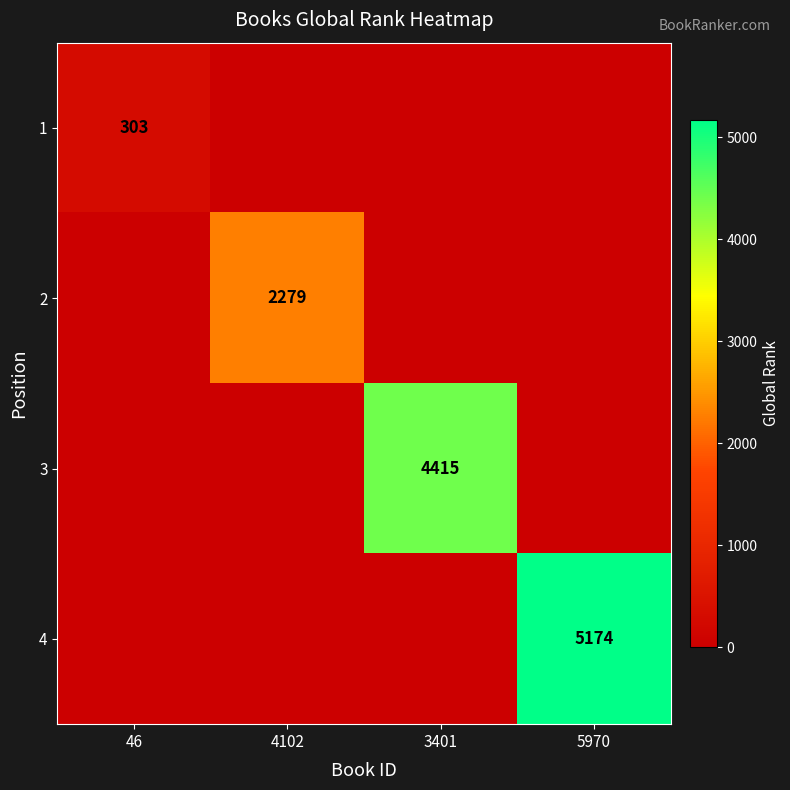

True or false: 2 has a value of 2279 at 4102.

True